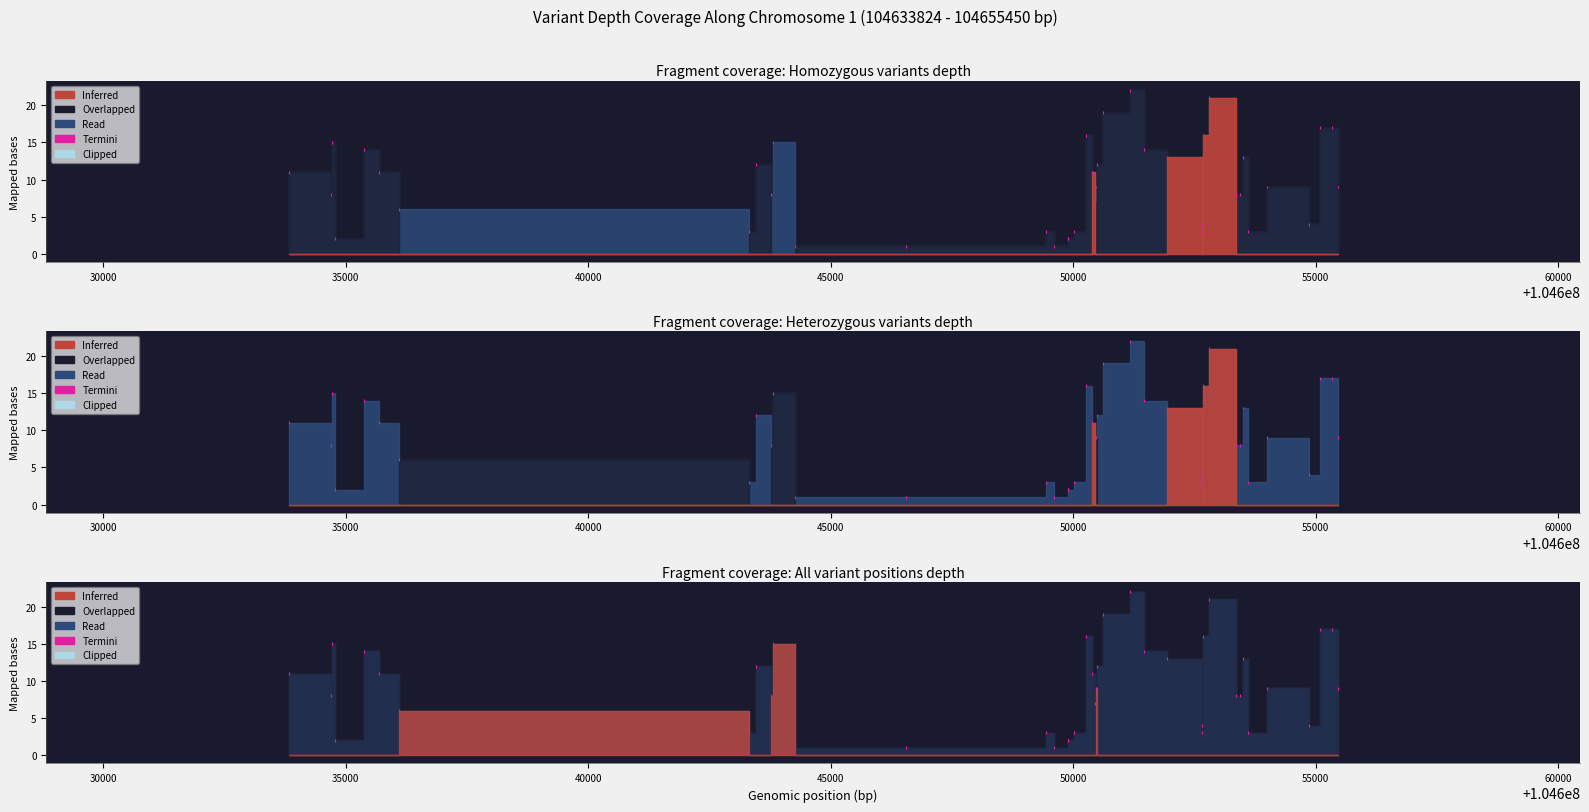

What is the maximum value shown in the chart?

22